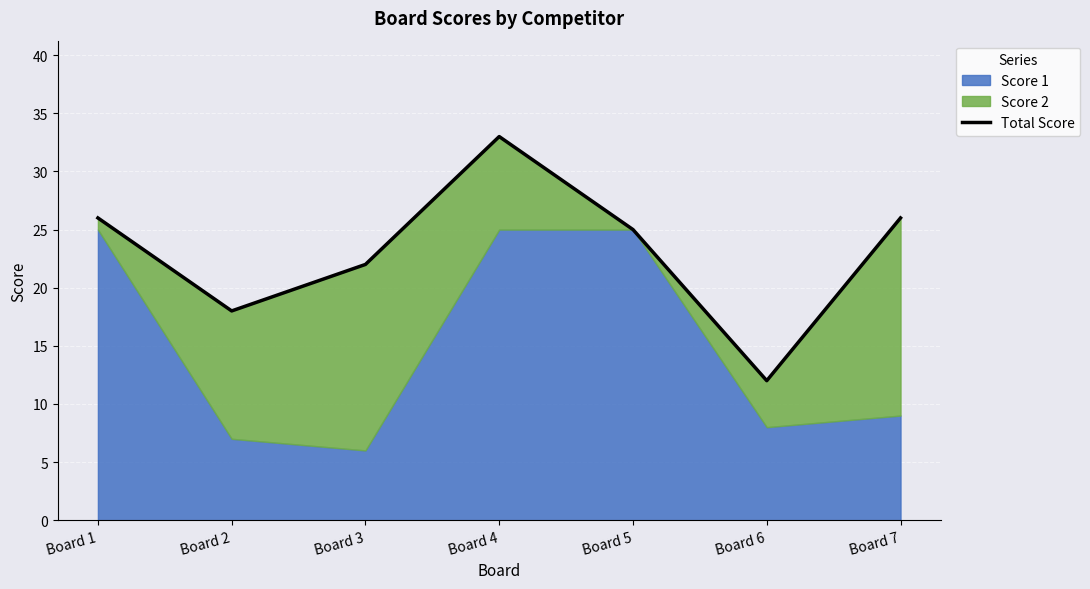

How many points are higher than both their immediate neighbors (excluding endpoints)?

1